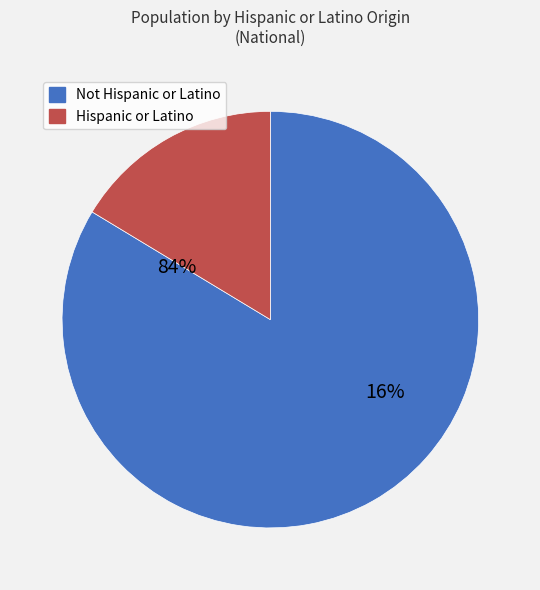

What portion of the pie excludes Hispanic or Latino?

83.7%